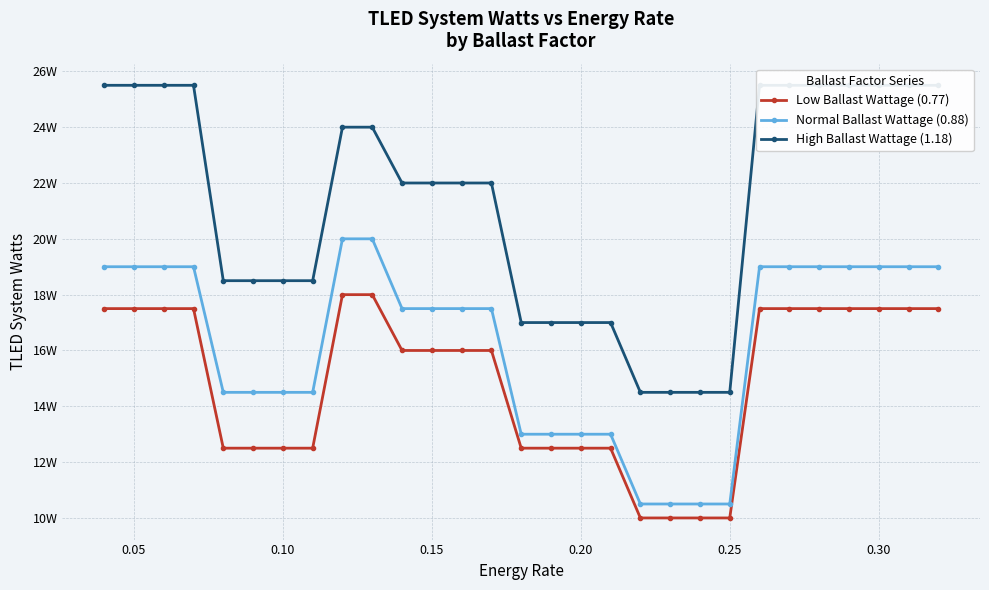

True or false: High Ballast Wattage (1.18) and Normal Ballast Wattage (0.88) cross at least once.

False